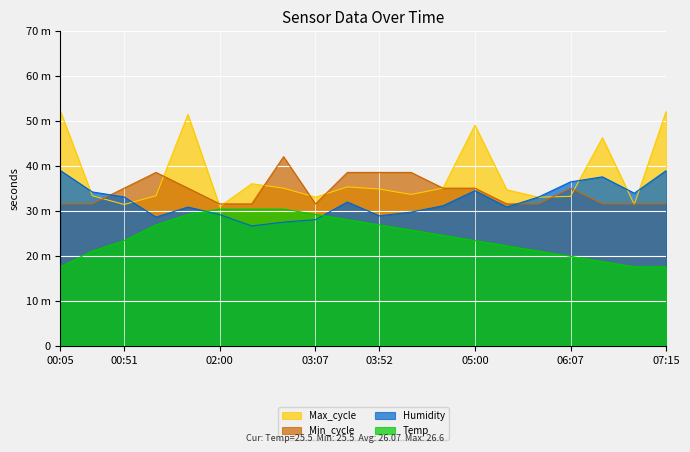

What is the maximum value shown in the chart?

52.1